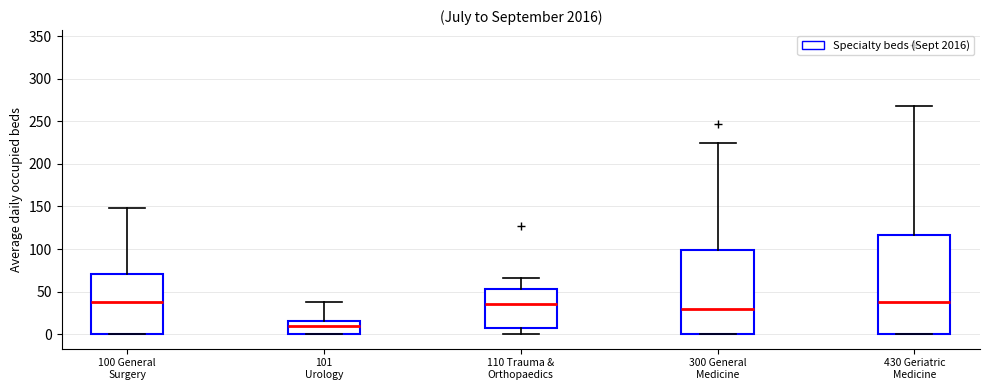

Reading left to right, transcribe this box plot: for each box, give where its median line is, the range the box spans, and where its two whiskers end, as read against the y-axis. The values are not printed on the chart, so give them approximately, as read against the axis.

100 General Surgery: median 40, box 0 to 70, whiskers 0 to 150
101 Urology: median 10, box 0 to 15, whiskers 0 to 40
110 Trauma & Orthopaedics: median 35, box 10 to 55, whiskers 0 to 65
300 General Medicine: median 30, box 0 to 100, whiskers 0 to 225
430 Geriatric Medicine: median 40, box 0 to 115, whiskers 0 to 270